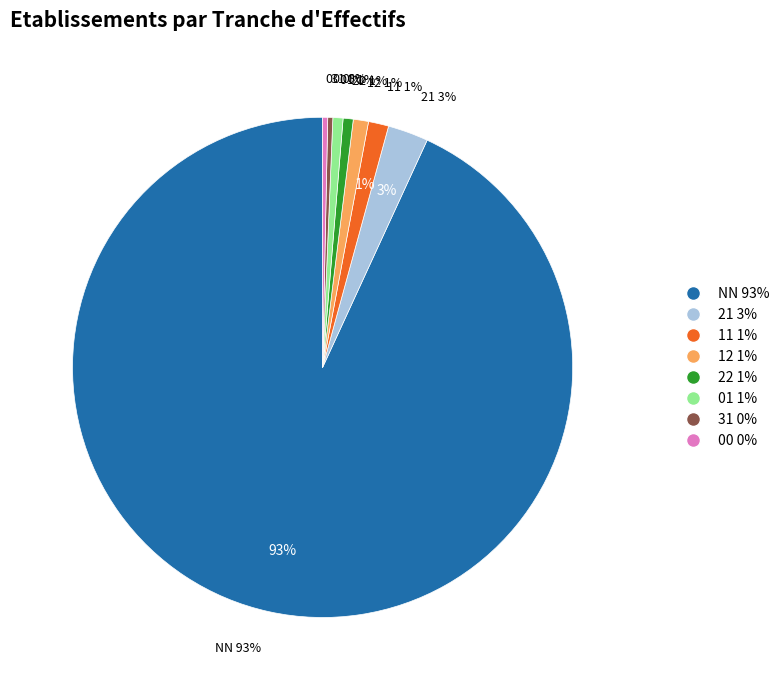

Is it true that 22 is 1% of the pie?

True